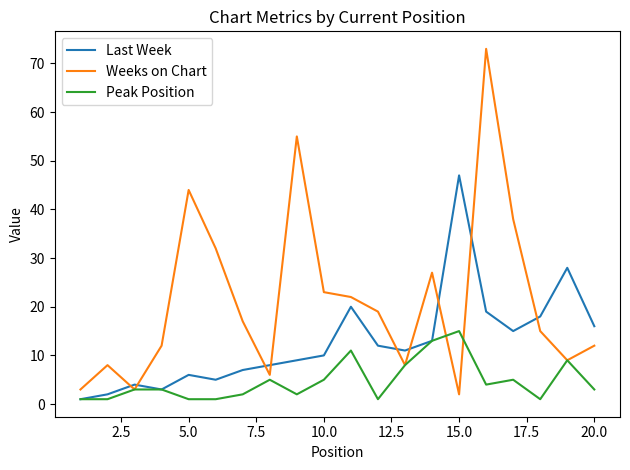

Which series has the widest spread of values?

Weeks on Chart